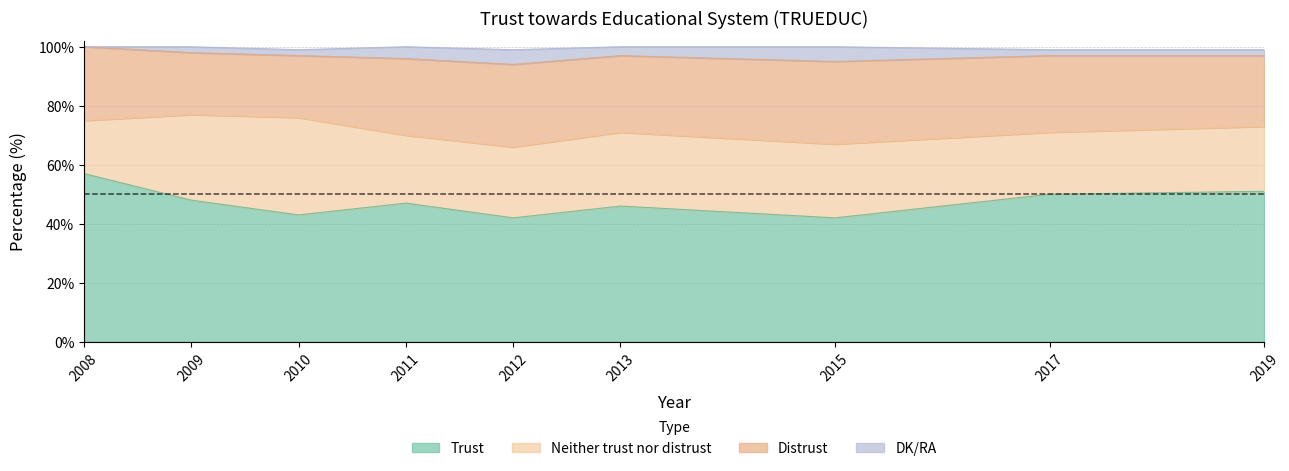

Which series has the largest range (max minus min)?

Neither trust nor distrust